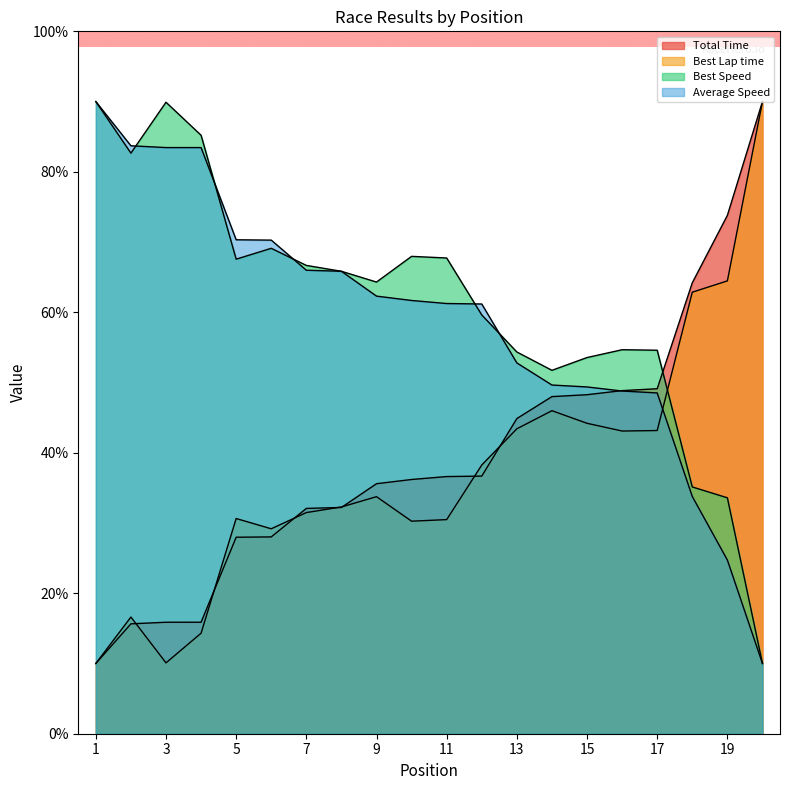

Count the number of categories in the chart.

20